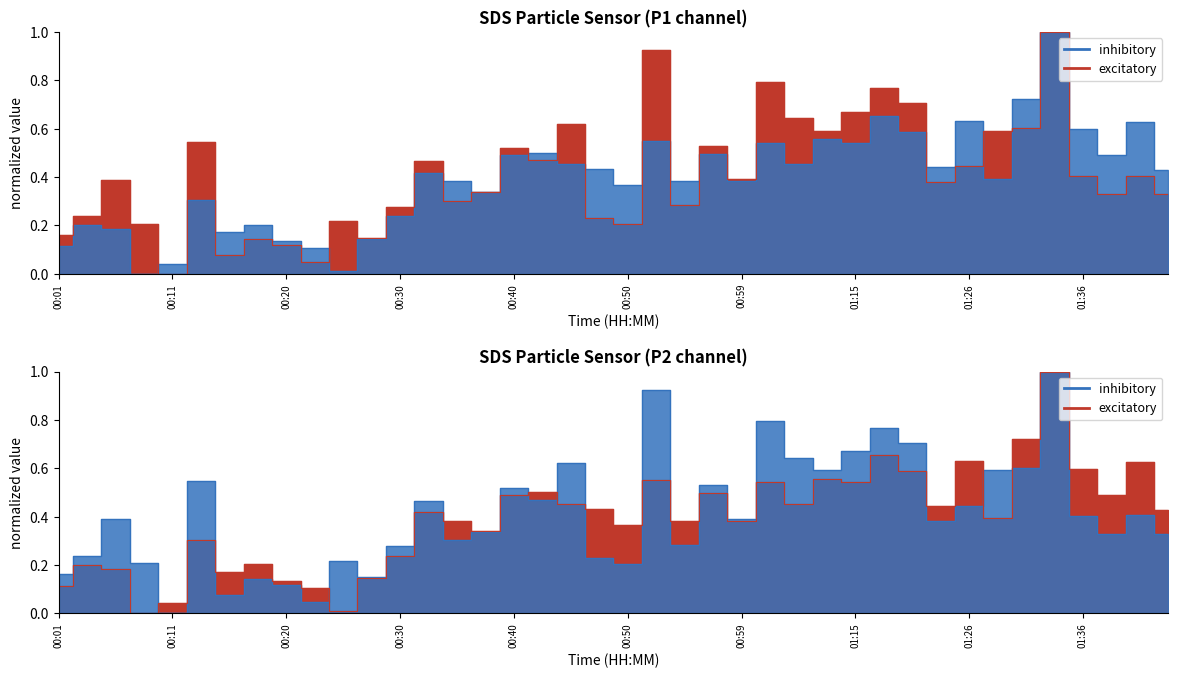

Rank the categories by SDS_P1 value from lowest to highest.

00:11, 00:23, 00:16, 00:20, 00:18, 00:28, 00:01, 00:50, 00:08, 00:25, 00:47, 00:03, 00:30, 00:54, 00:35, 01:38, 01:43, 00:37, 01:23, 00:06, 00:59, 01:36, 01:41, 01:26, 00:33, 00:42, 00:40, 00:57, 00:13, 01:07, 01:29, 01:31, 00:45, 01:04, 01:15, 01:20, 01:18, 01:02, 00:52, 01:34